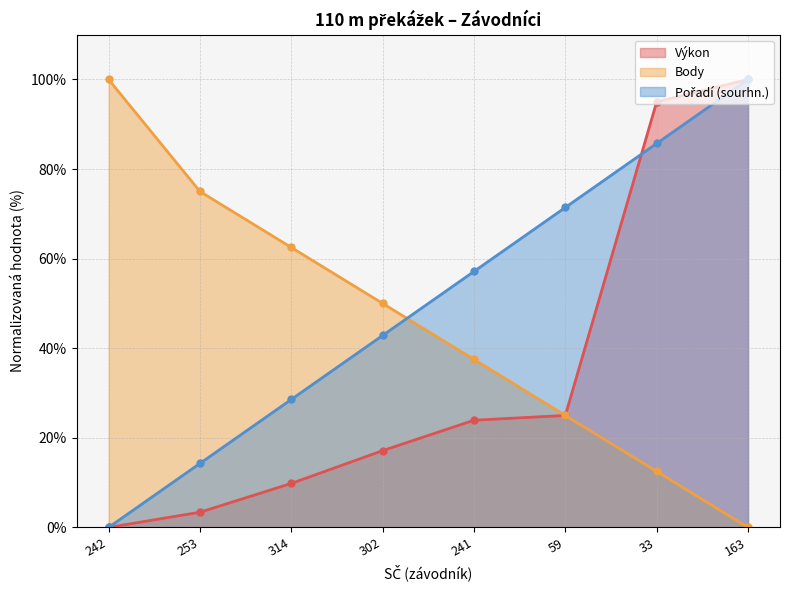

Rank the categories by Pořadí (sourhn.) value from lowest to highest.

242, 253, 314, 302, 241, 59, 33, 163